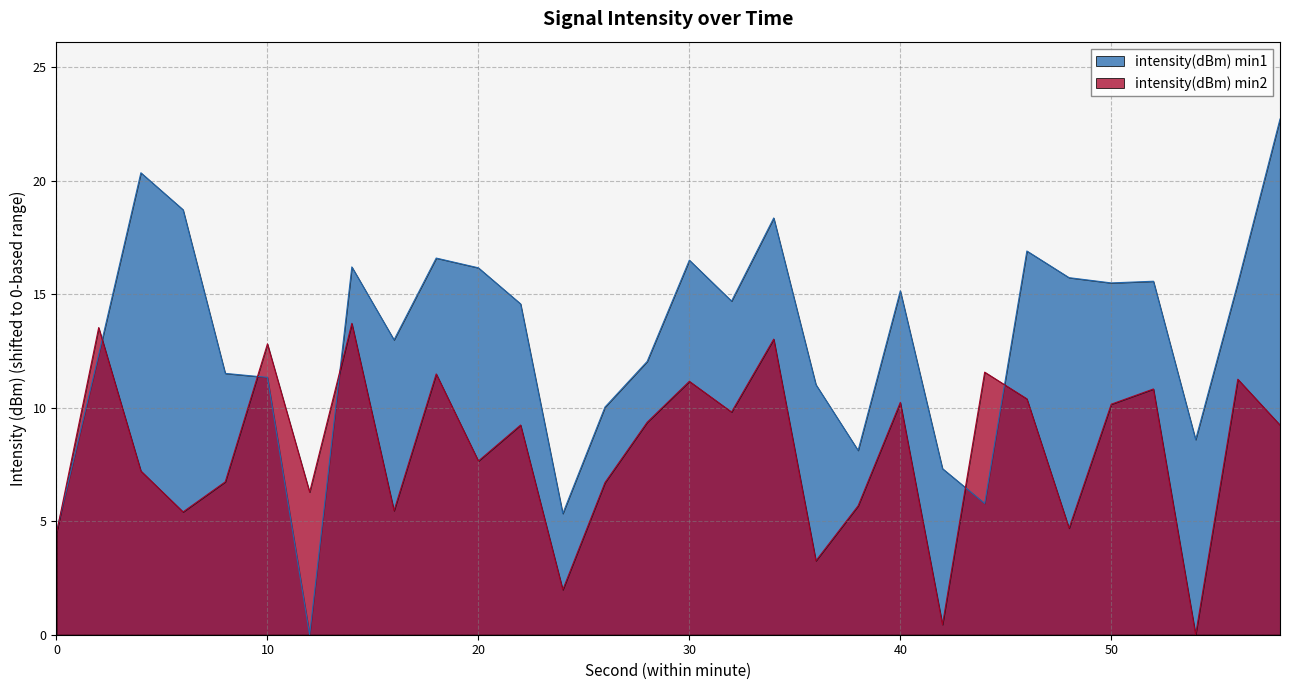

Which series has the largest range (max minus min)?

intensity(dBm) min1